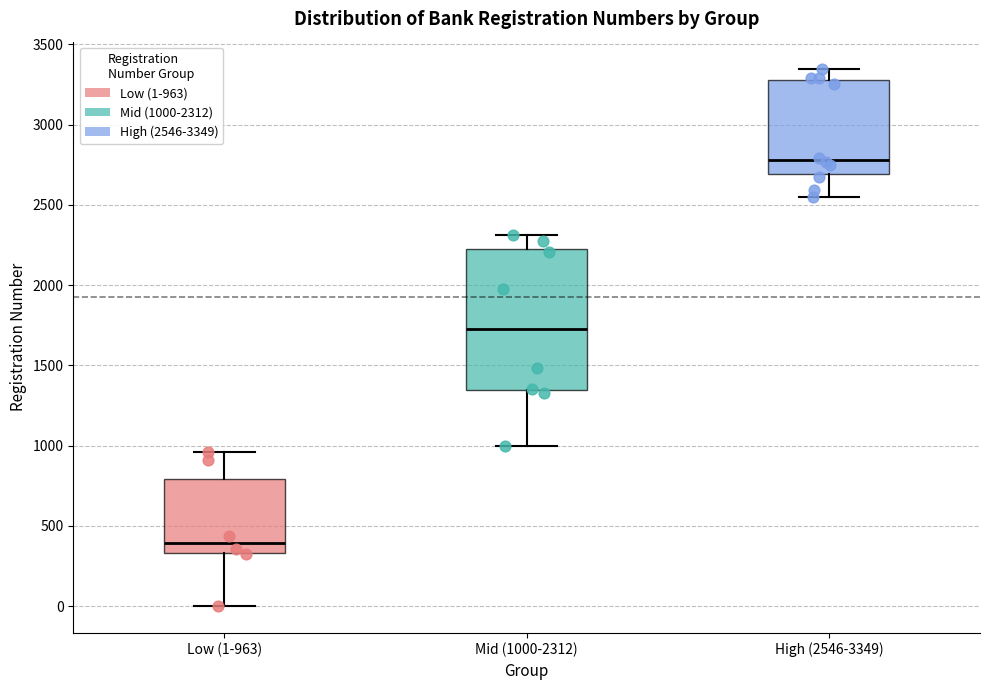

Reading left to right, transcribe this box plot: for each box, give where its median line is, the range the box spans, and where its two whiskers end, as read against the y-axis. The values are not printed on the chart, so give them approximately, as read against the axis.

Low (1-963): median 400, box 350 to 800, whiskers 0 to 950
Mid (1000-2312): median 1750, box 1350 to 2200, whiskers 1000 to 2300
High (2546-3349): median 2800, box 2700 to 3300, whiskers 2550 to 3350